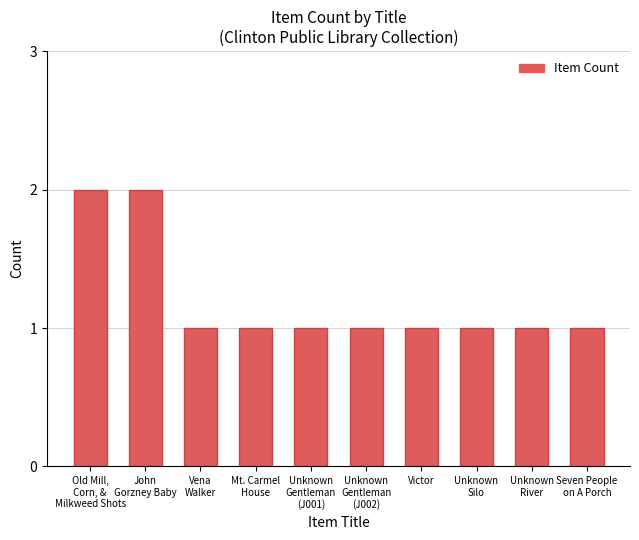

The value at Victor is 0. True or false?

False